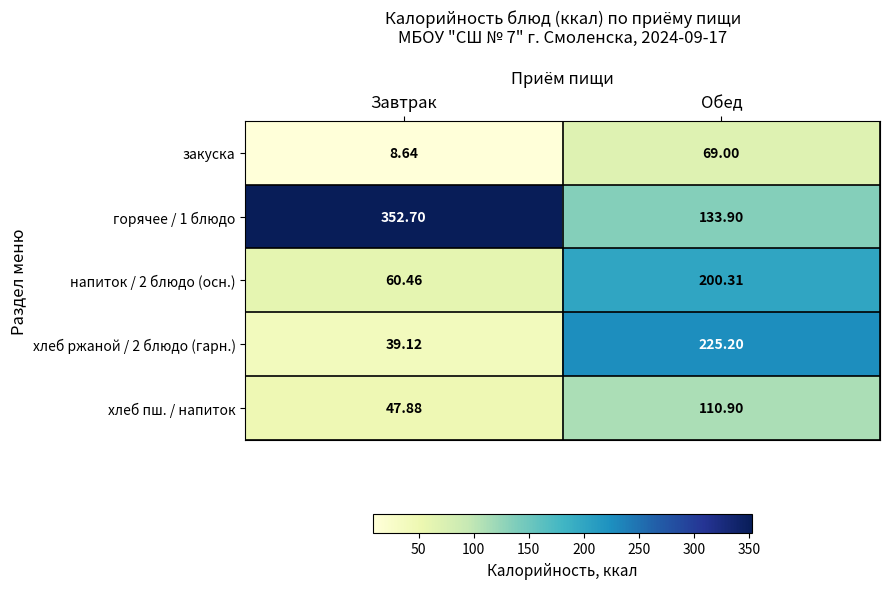

What is the difference between the highest and lowest values at Обед?

156.2